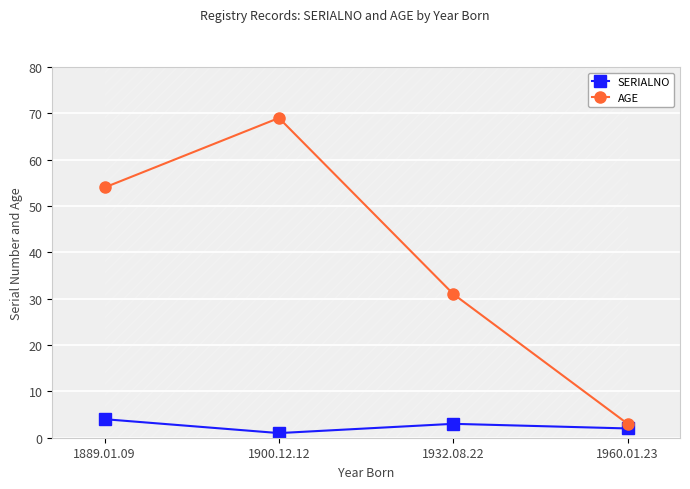

Reading left to right, transcribe all the data shown in this chart.

SERIALNO: 4	1	3	2
AGE: 54	69	31	3